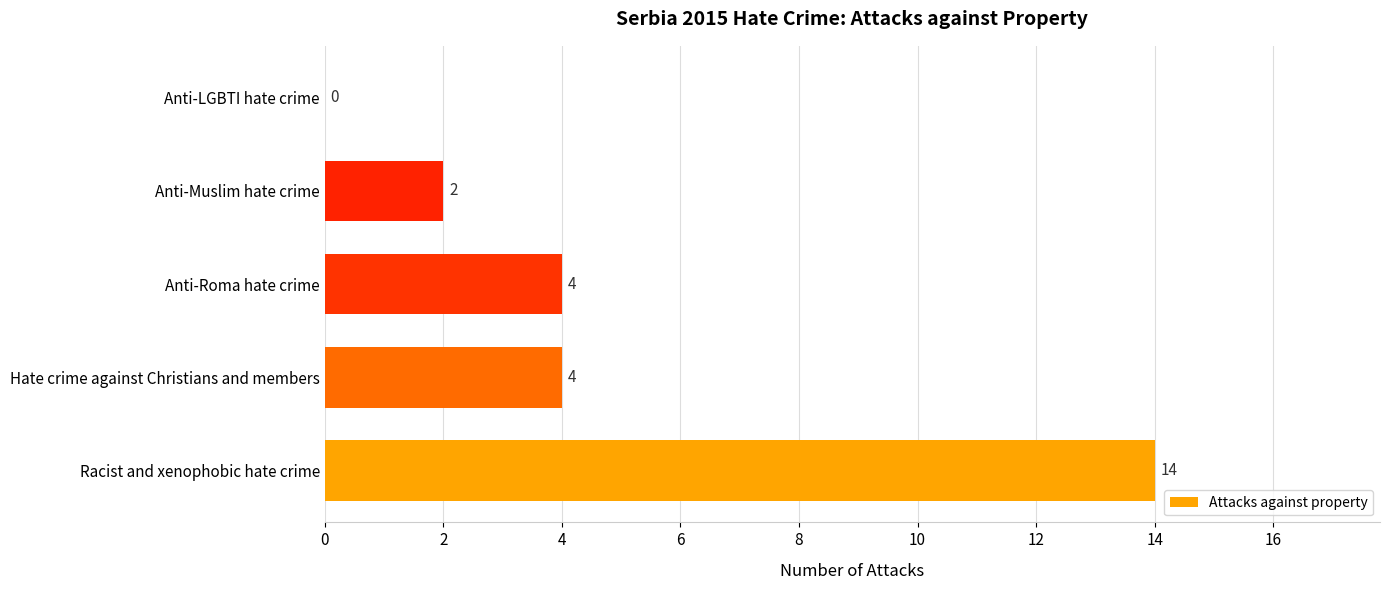

How many values are above zero?

4